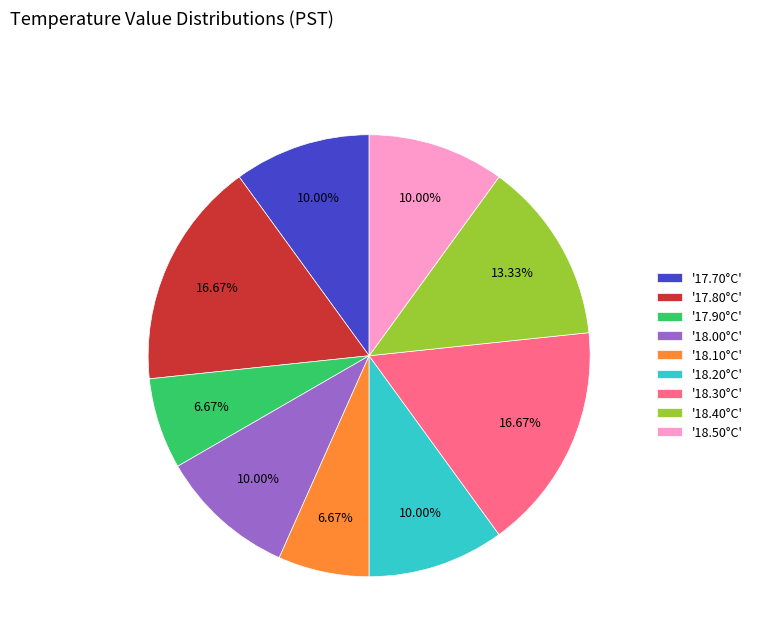

Between '17.70°C' and '18.40°C', which is larger?

'18.40°C'